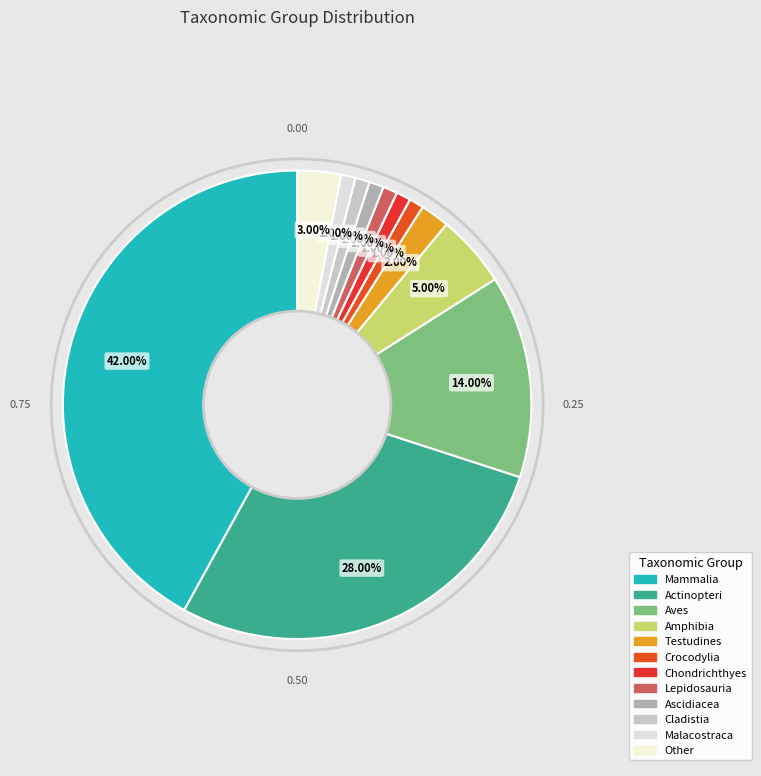

What is the total percentage of Cladistia and Chondrichthyes?

2.0%